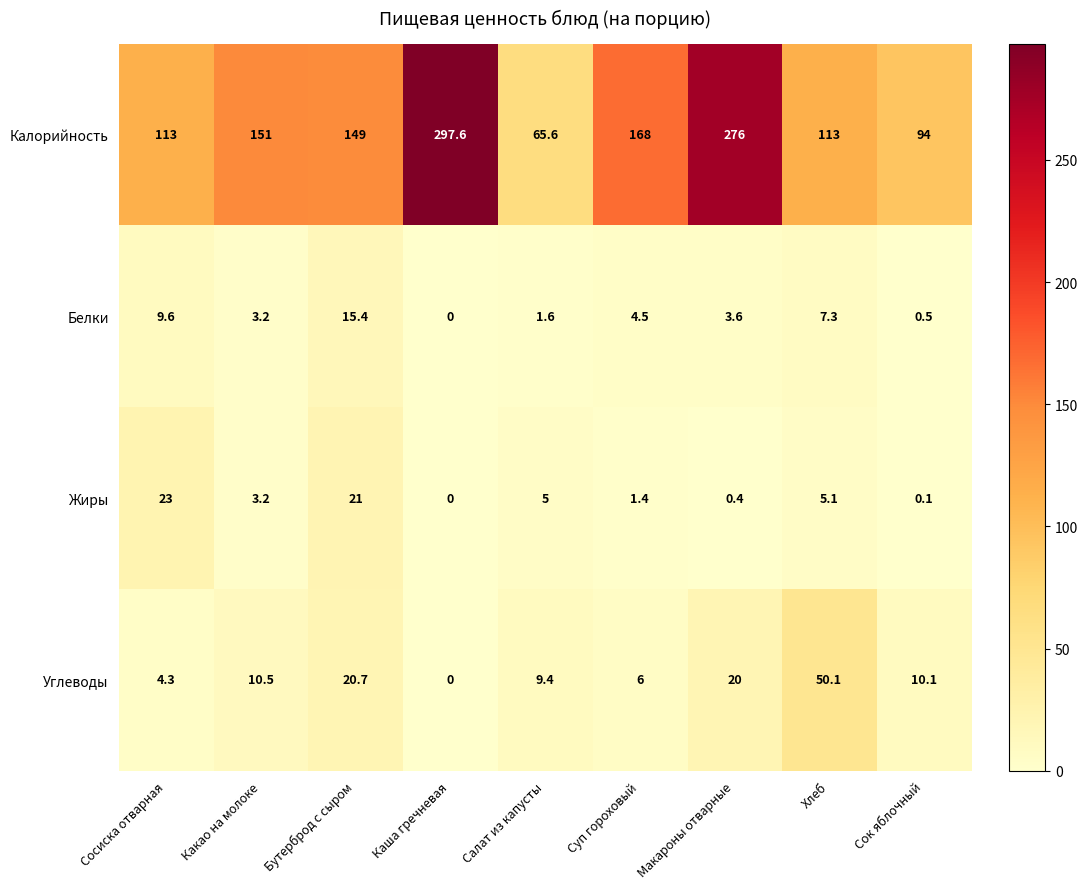

What is the sum of the Калорийность values at Суп гороховый and Макароны отварные?

444.0